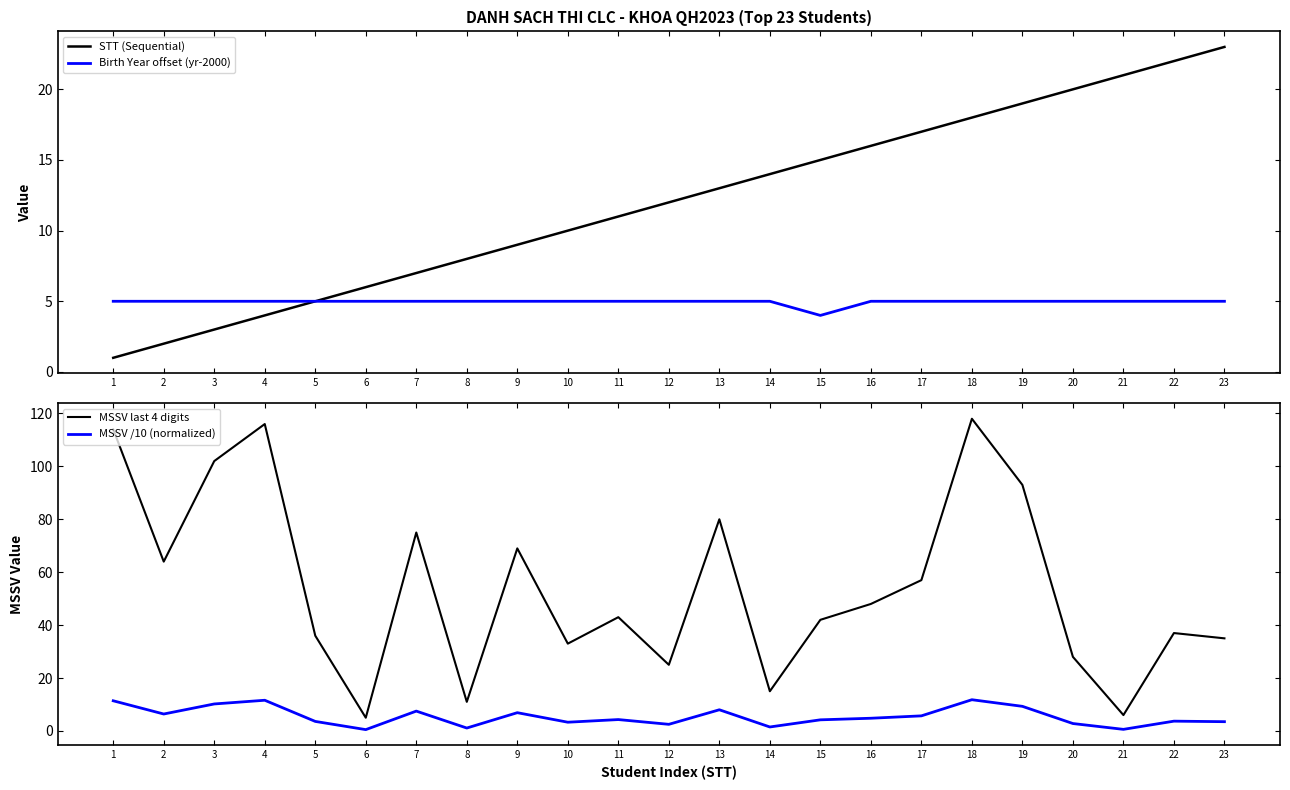

What is the greatest value displayed?

118.0